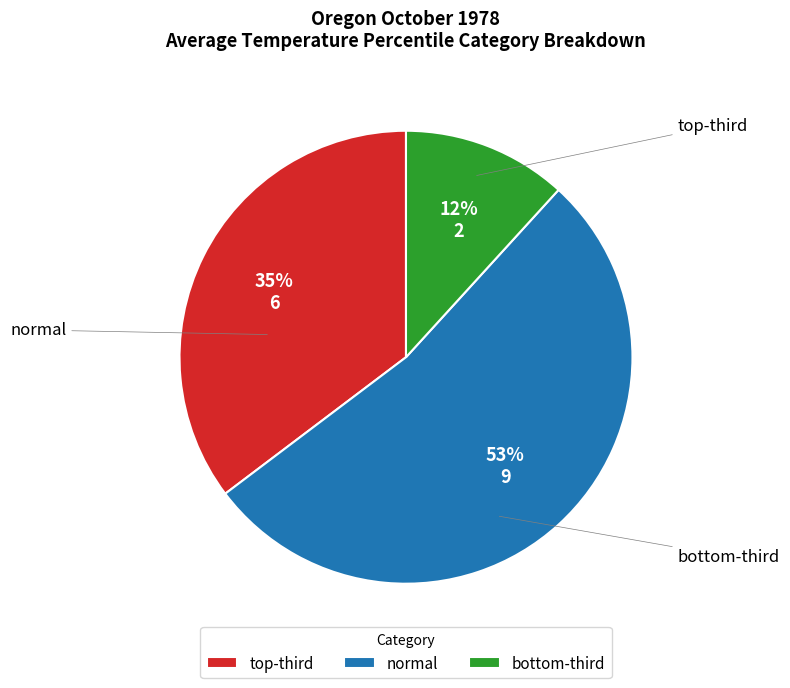

What is the largest slice in the pie chart?

normal